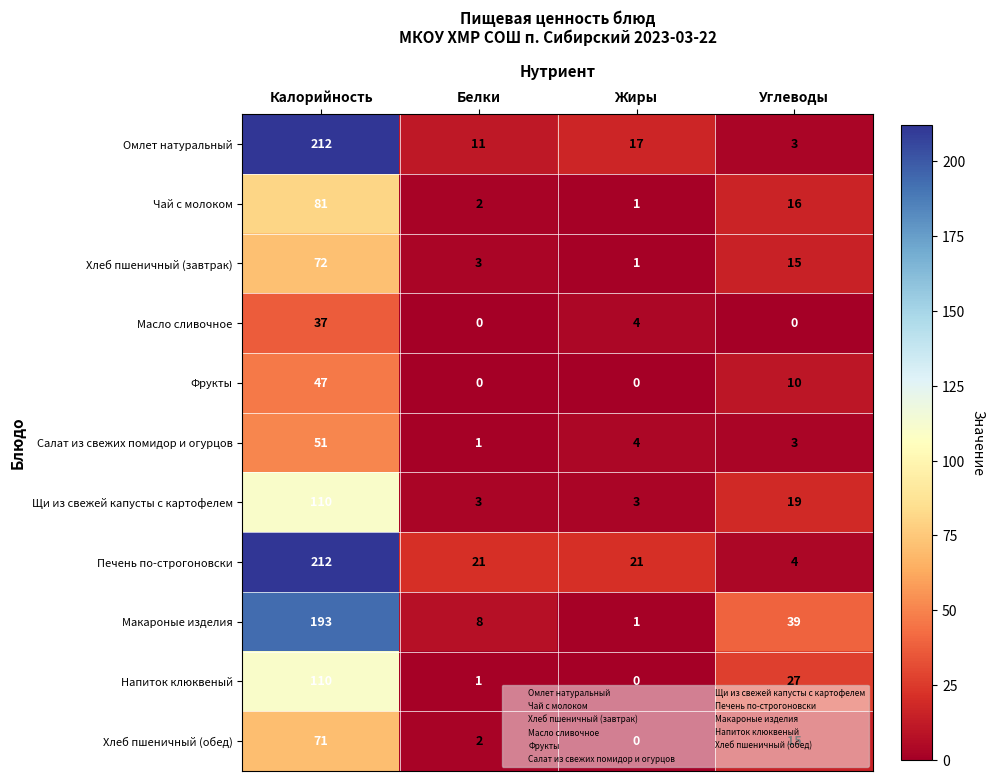

How many categories are shown in the chart?

4